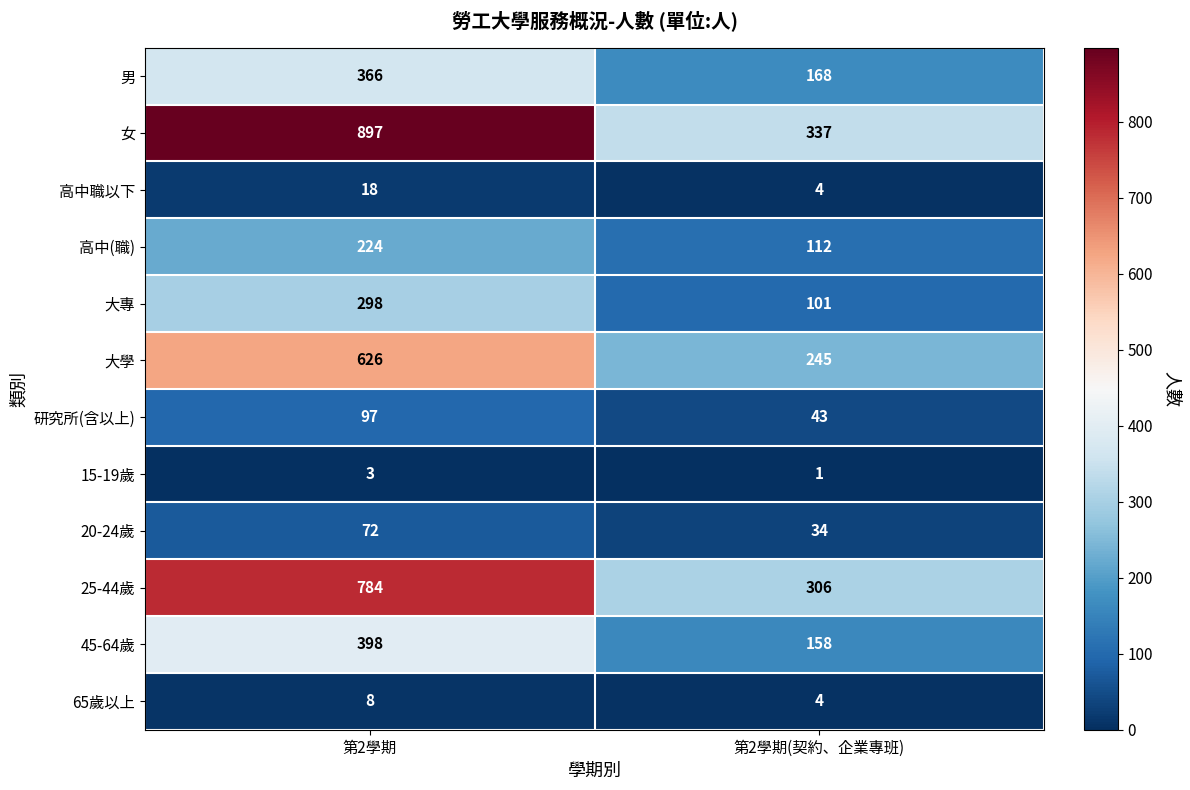

List the series in order of their peak value, highest first.

女, 25-44歲, 大學, 45-64歲, 男, 大專, 高中(職), 研究所(含以上), 20-24歲, 高中職以下, 65歲以上, 15-19歲